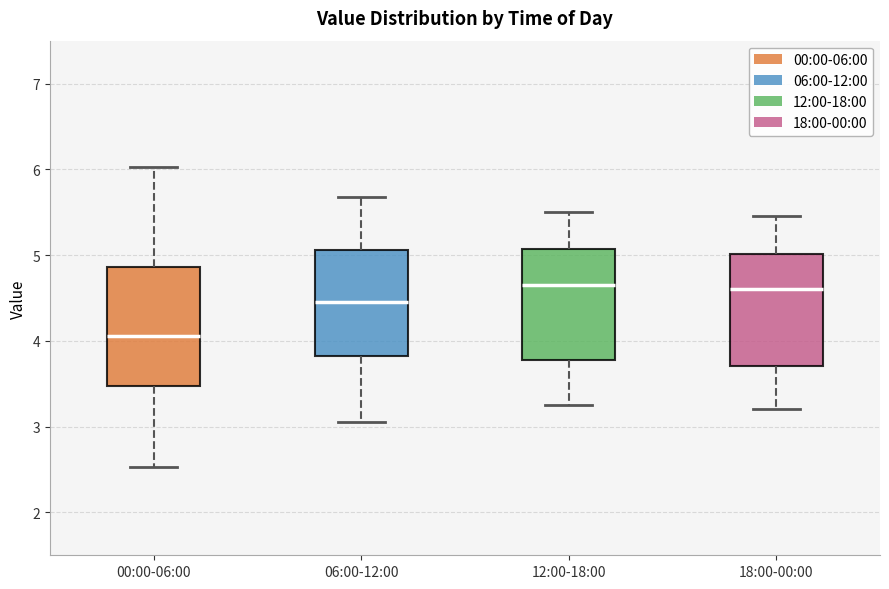

Reading left to right, read every box against the y-axis: the position of its median line, the range the box covers, and the ends of its whiskers. The values are not printed on the chart, so give them approximately, as read against the axis.

00:00-06:00: median 4.1, box 3.5 to 4.9, whiskers 2.5 to 6.0
06:00-12:00: median 4.5, box 3.8 to 5.1, whiskers 3.1 to 5.7
12:00-18:00: median 4.7, box 3.8 to 5.1, whiskers 3.3 to 5.5
18:00-00:00: median 4.6, box 3.7 to 5.0, whiskers 3.2 to 5.5